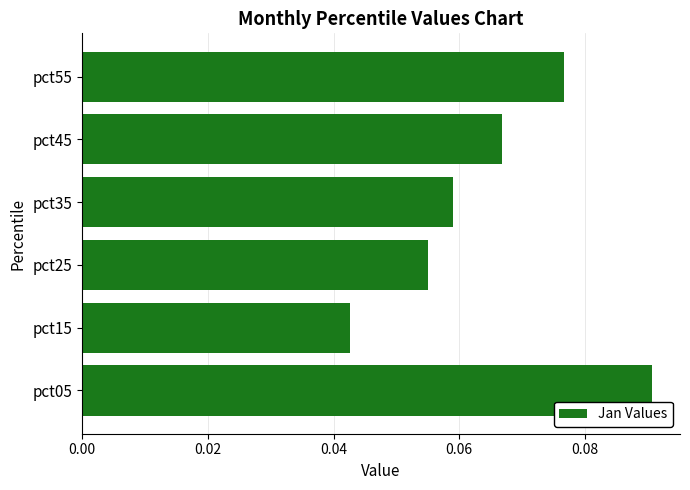

Rank the categories by value from highest to lowest.

pct05, pct55, pct45, pct35, pct25, pct15